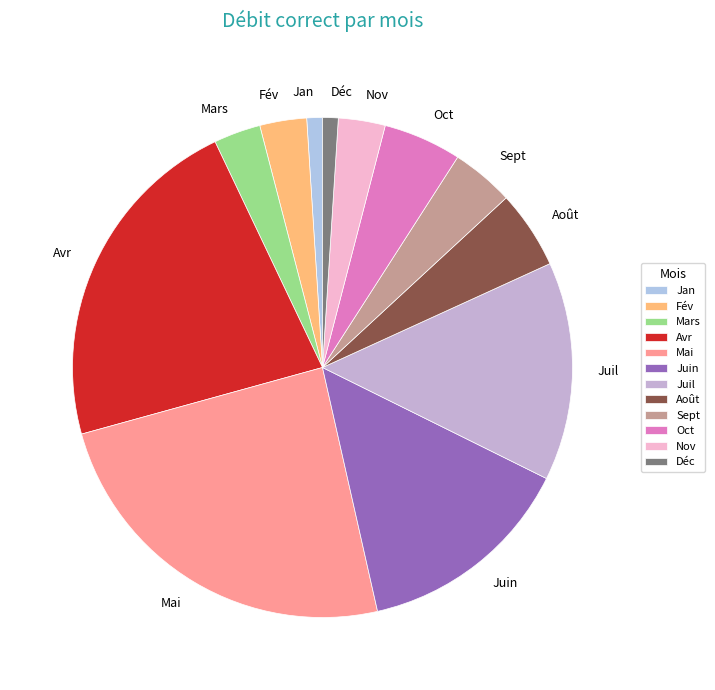

What is the largest slice in the pie chart?

Mai